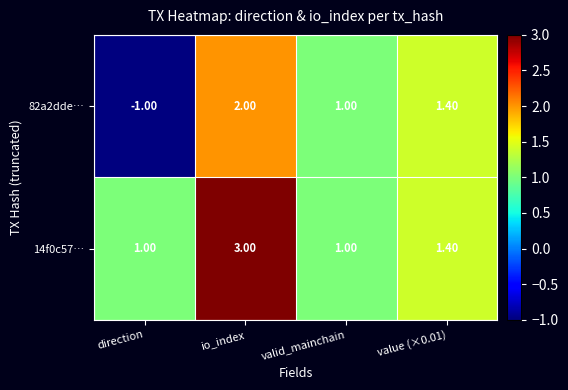

What is the total value across all series at io_index?

5.0